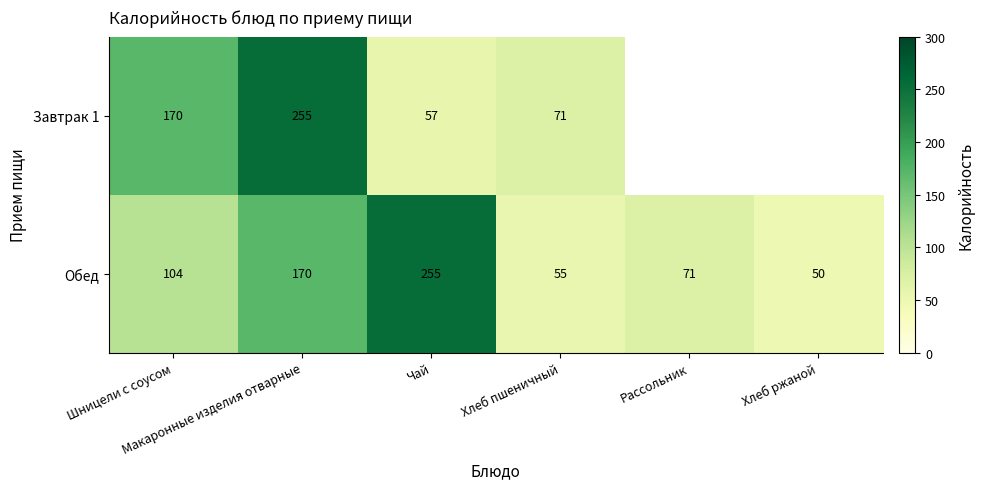

Rank the series at Чай from lowest to highest value.

Завтрак 1, Обед